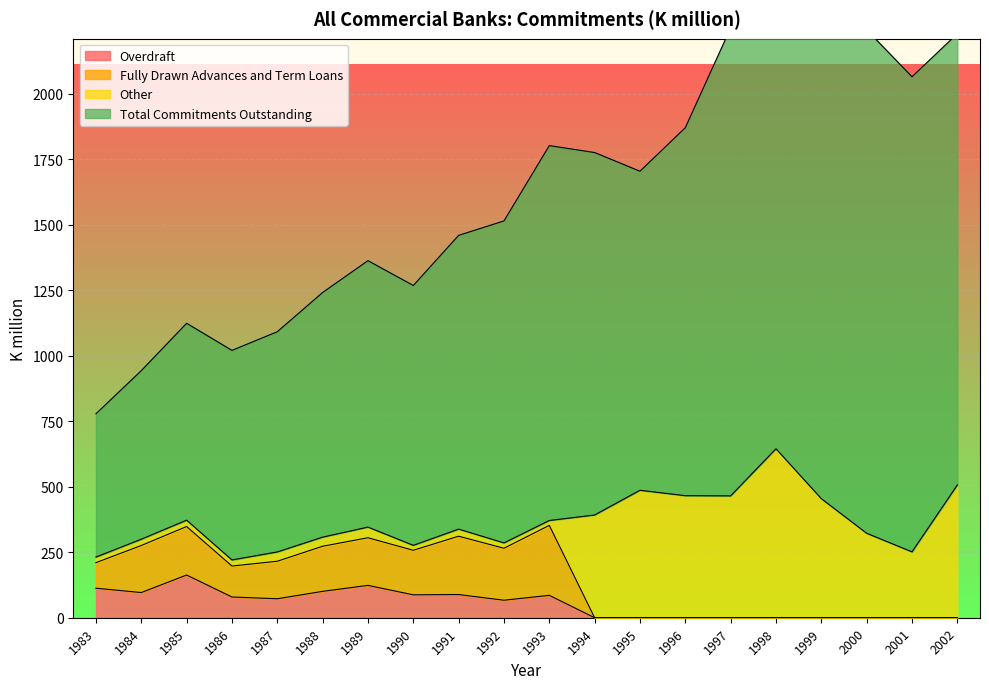

Where is the first local maximum for Fully Drawn Advances and Term Loans?

1985